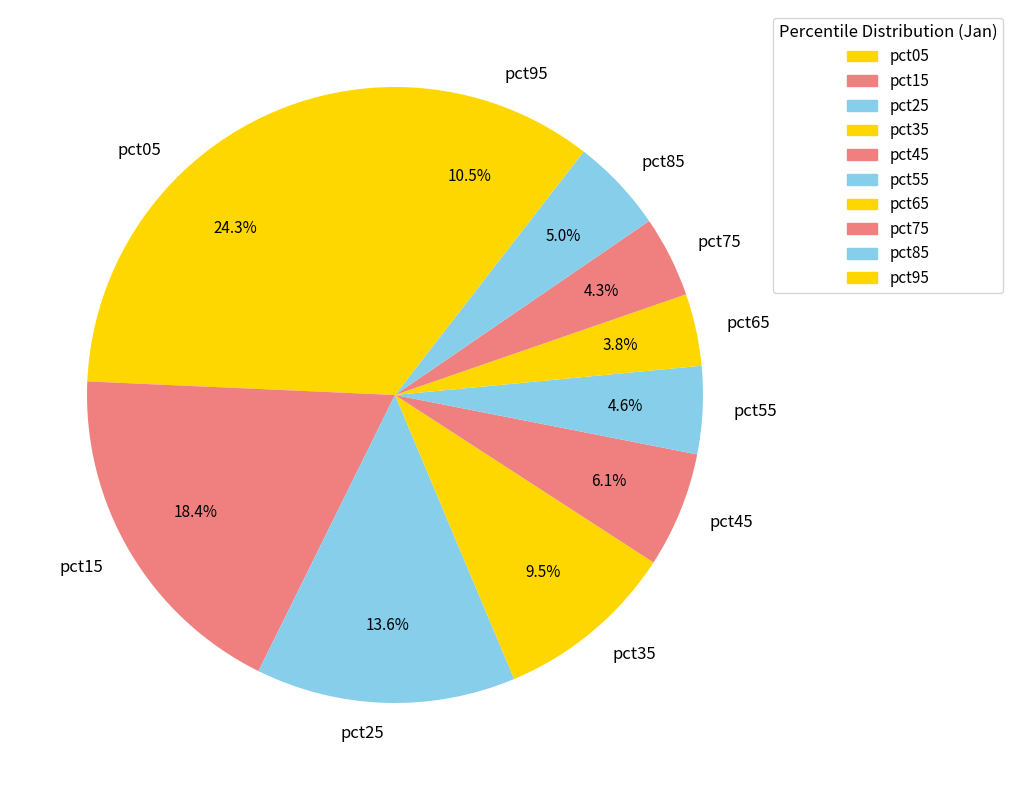

Is there a majority slice in this chart?

No